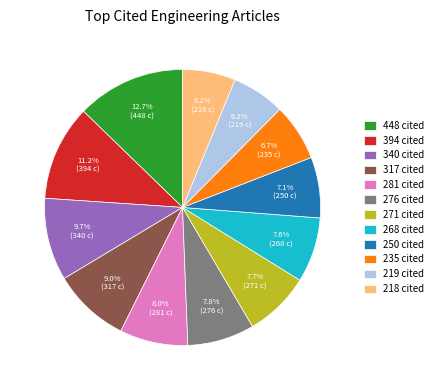

What is the largest slice in the pie chart?

448 cited